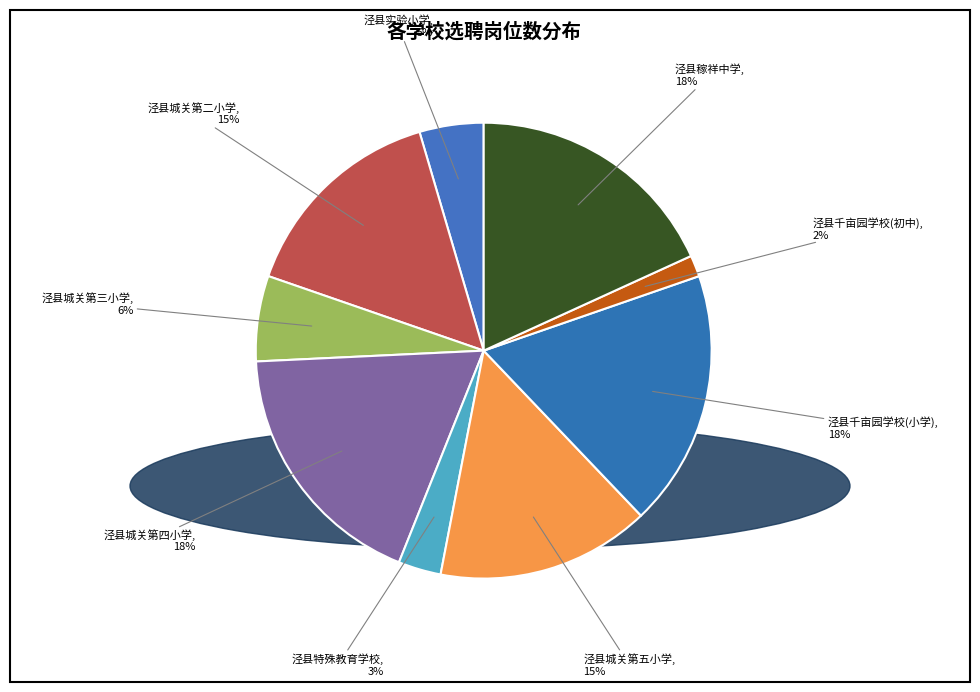

Which slice is the smallest?

泾县千亩园学校(初中)